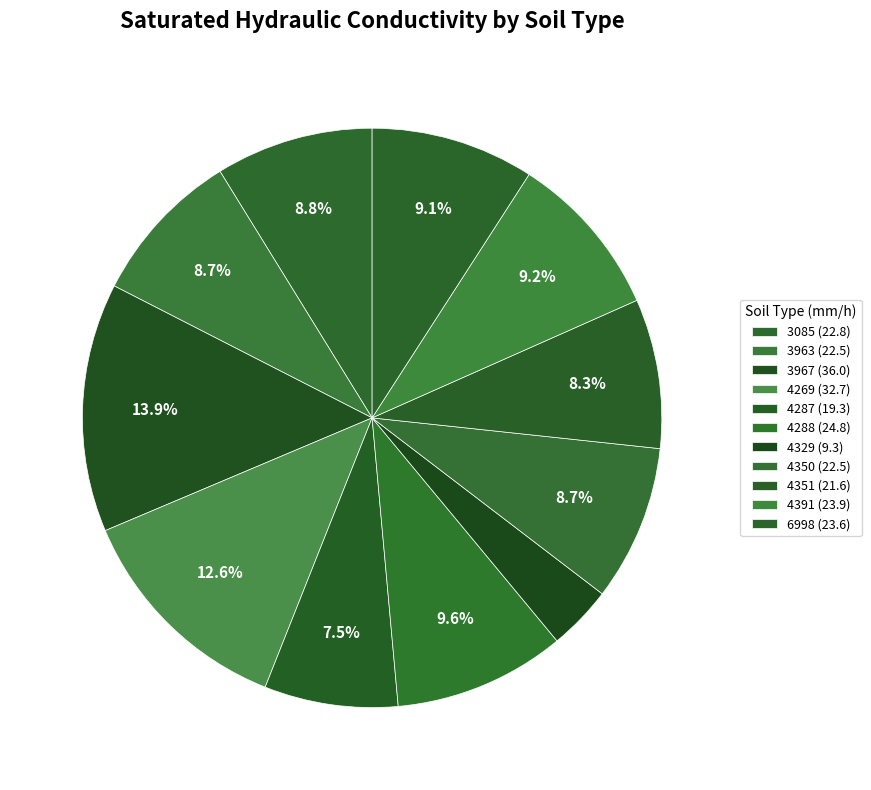

What is the total percentage of 4351 and 4350?

17.0%